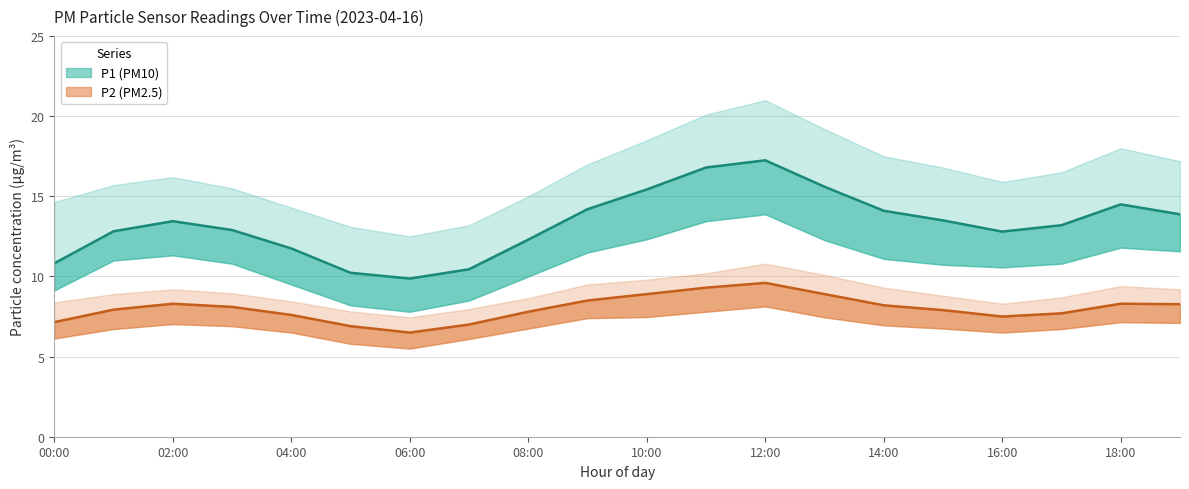

What is the spread (max minus min) of values at 00:00?

3.7